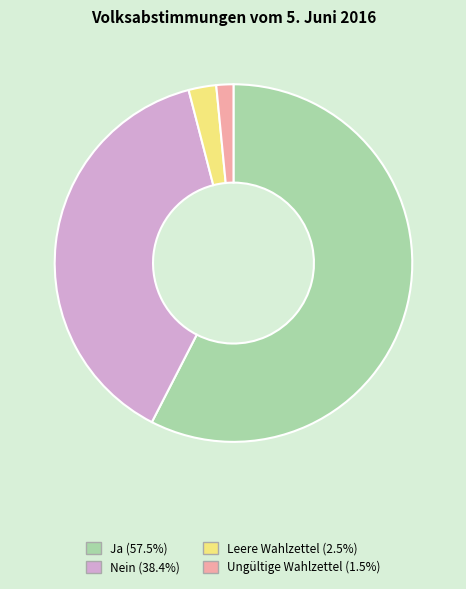

What is the smallest slice in the pie chart?

Ungültige Wahlzettel